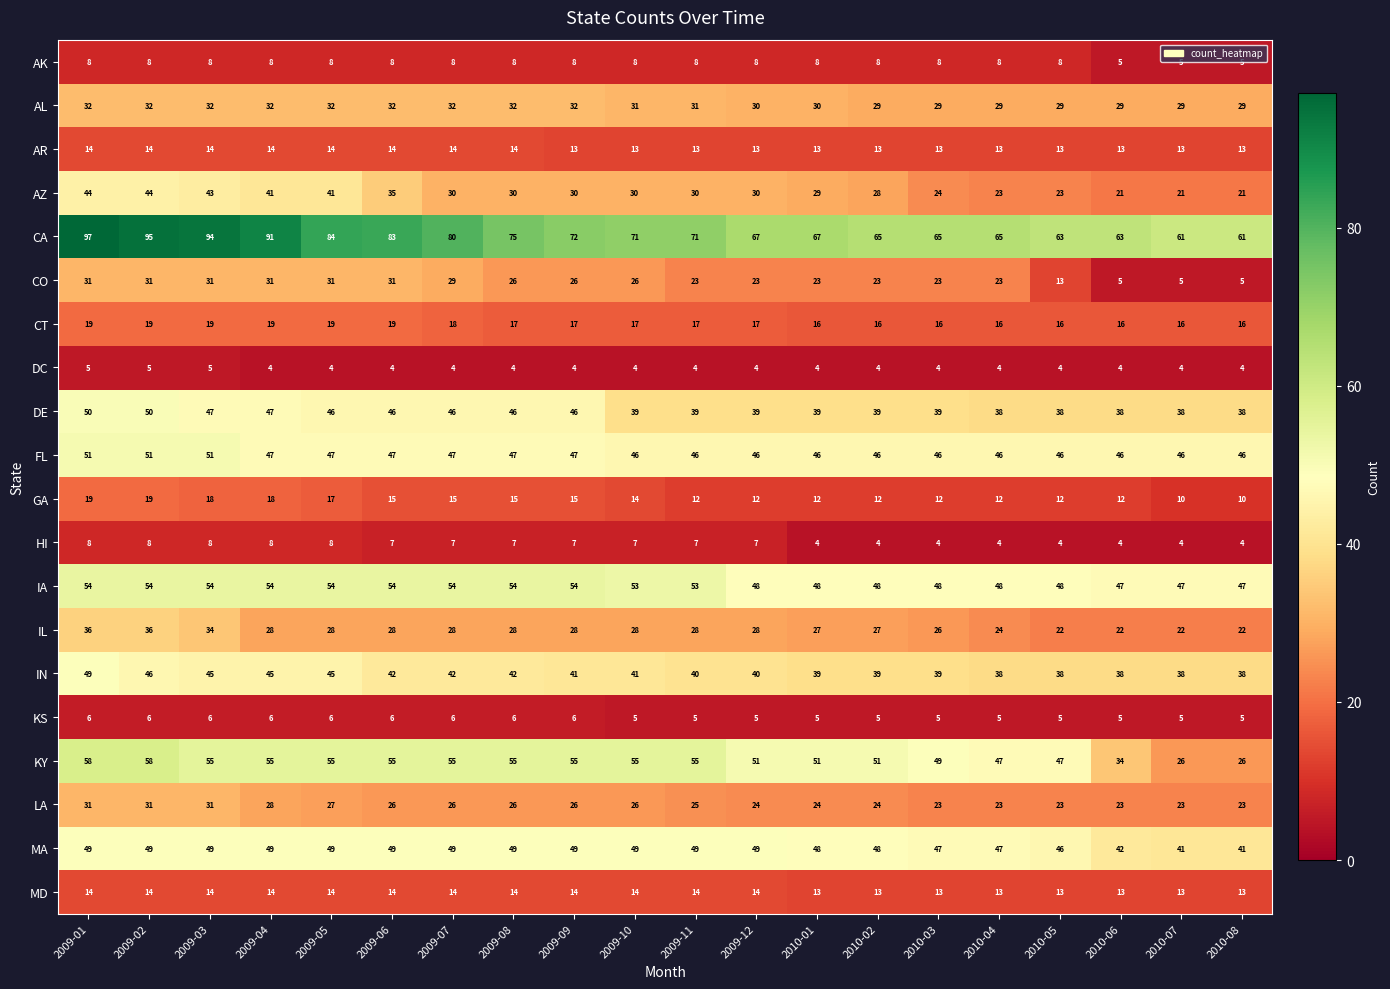

At which category is the sum across all series the highest?

2009-01